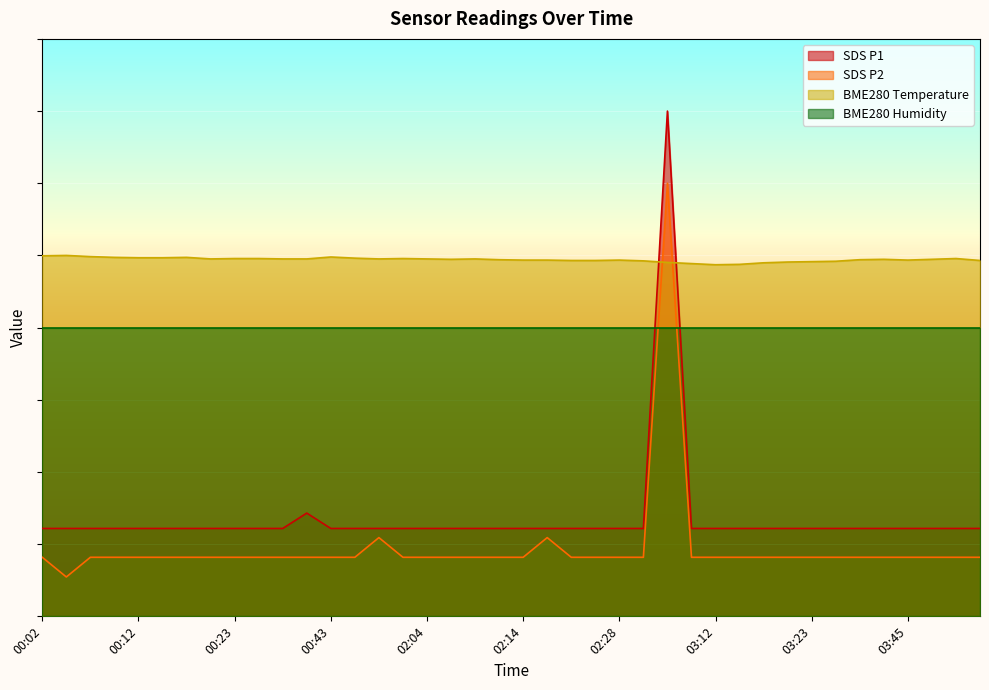

What is the label of the 9th point from the left?

00:23